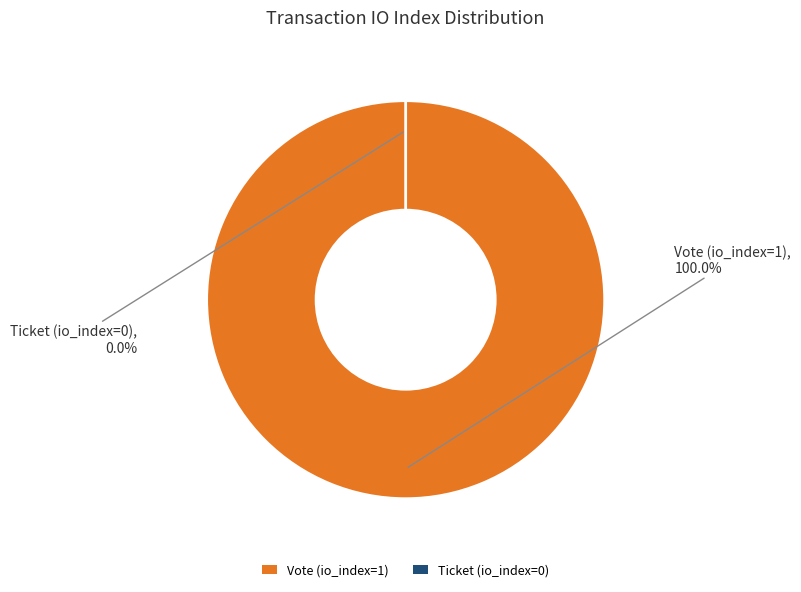

Does any single category account for the majority?

Yes